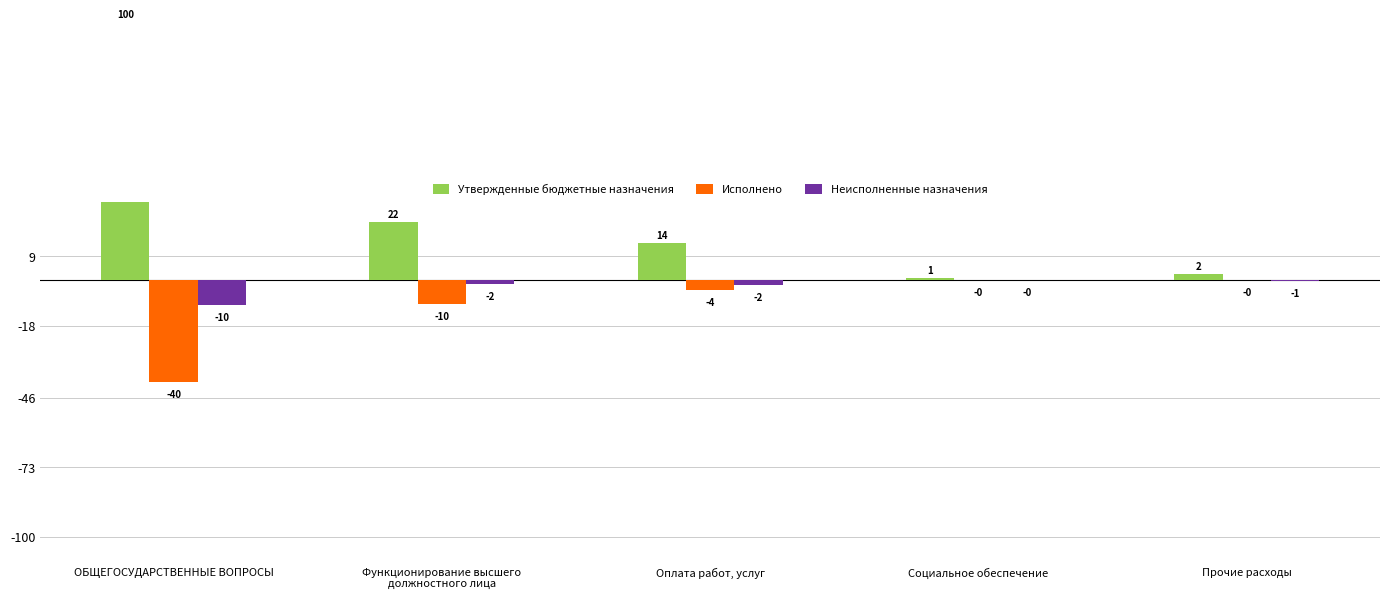

What is the total value across all series at Оплата работ, услуг?

7.9